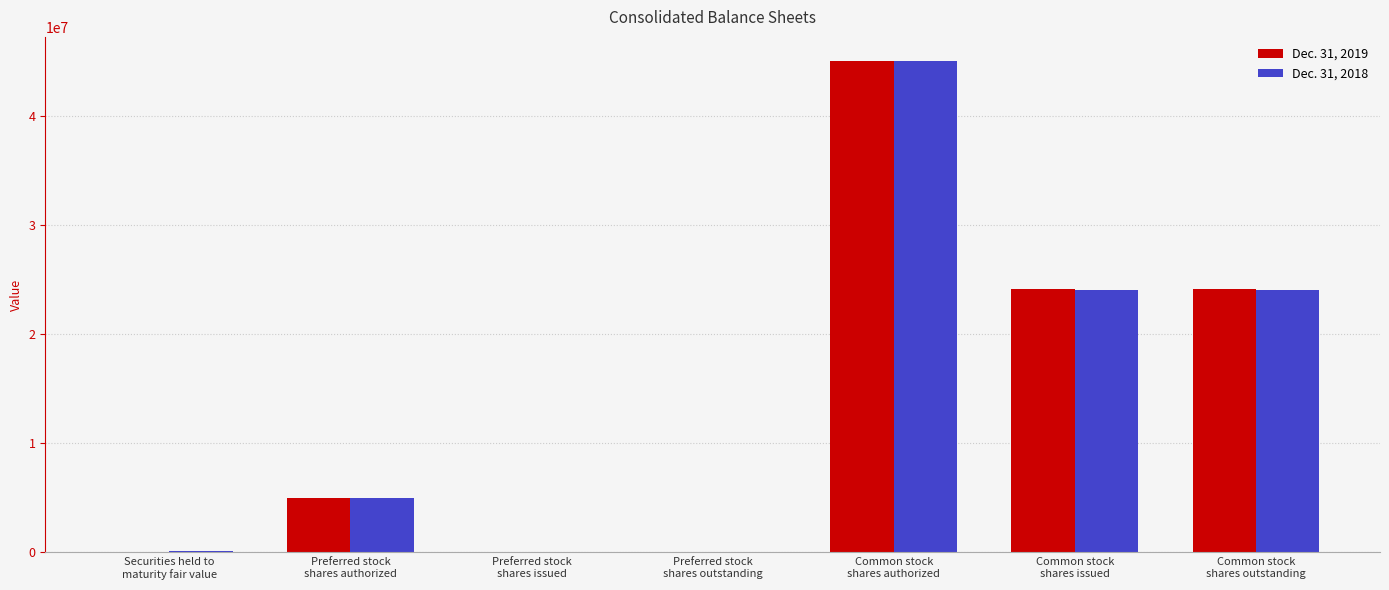

The Dec. 31, 2019 series shows 33615335 at Common stock
shares issued. True or false?

False